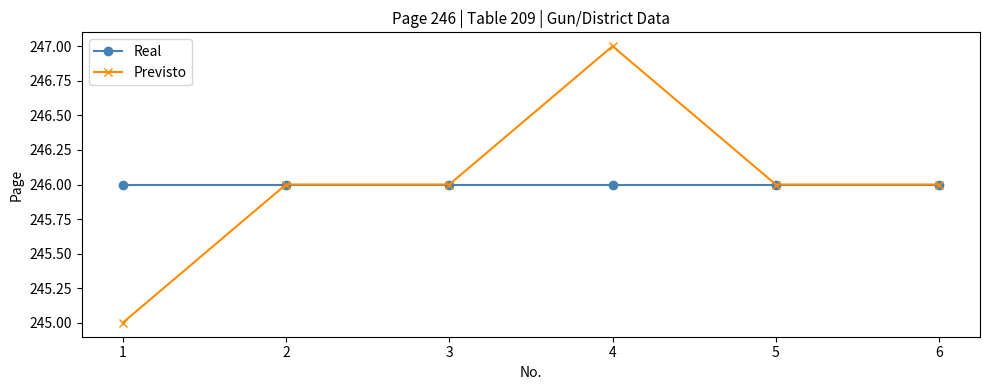

Which series has the widest spread of values?

Previsto